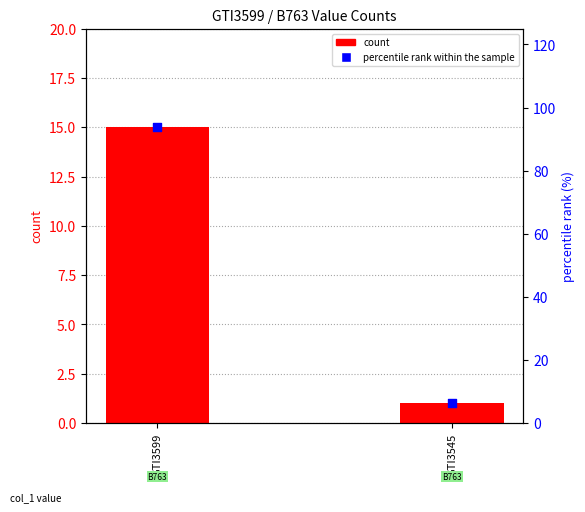

Is the value of percentile rank within the sample at GTI3545 greater than the value of count at GTI3599?

No